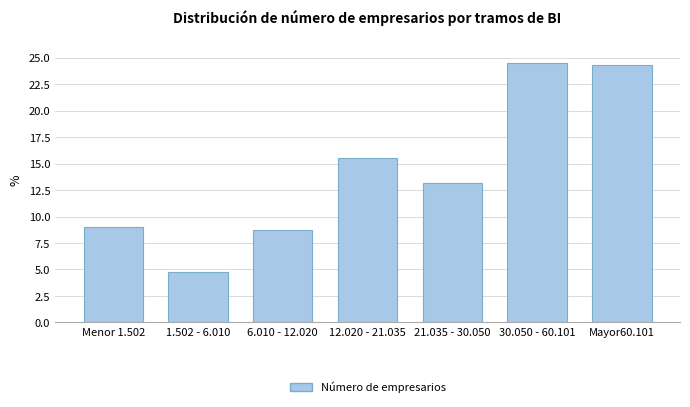

Reading left to right, list all the values displayed in this chart.

Menor 1.502=9.0	1.502 - 6.010=4.8	6.010 - 12.020=8.7	12.020 - 21.035=15.5	21.035 - 30.050=13.2	30.050 - 60.101=24.5	Mayor60.101=24.3